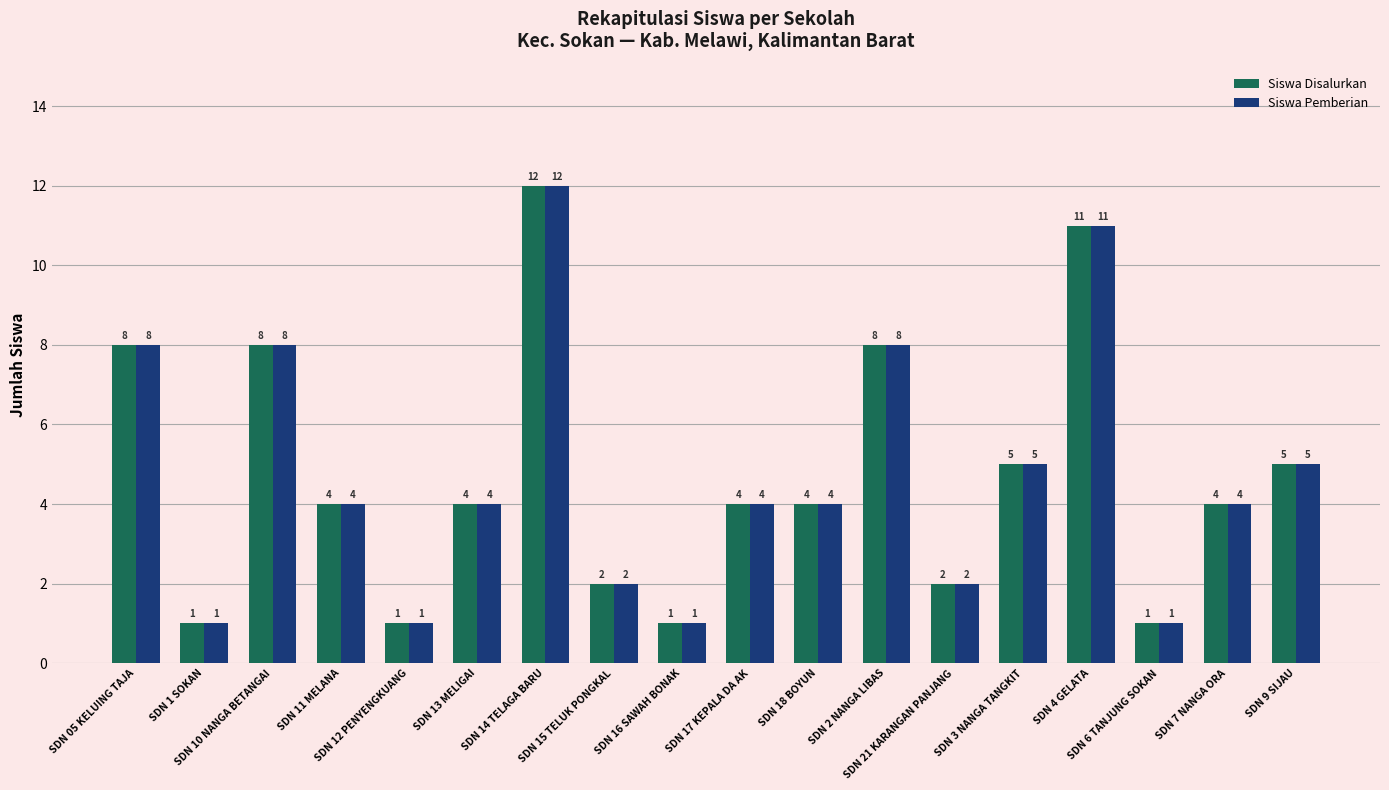

Reading left to right, extract all data points from this chart.

Siswa Disalurkan: 8	1	8	4	1	4	12	2	1	4	4	8	2	5	11	1	4	5
Siswa Pemberian: 8	1	8	4	1	4	12	2	1	4	4	8	2	5	11	1	4	5